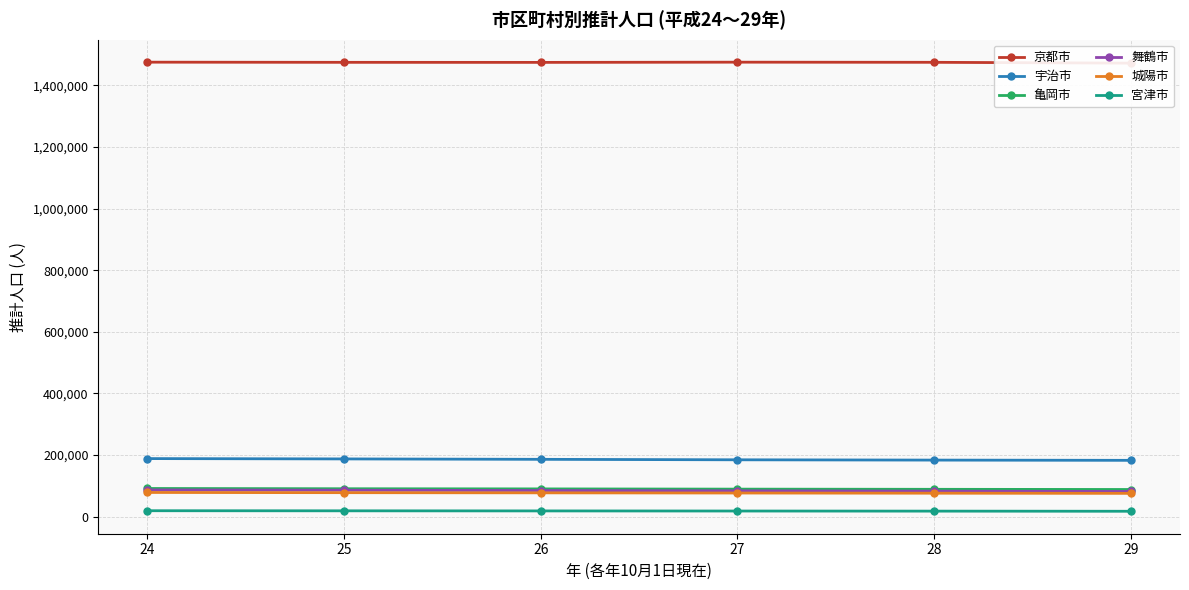

What is the average value of the 城陽市 series?

77162